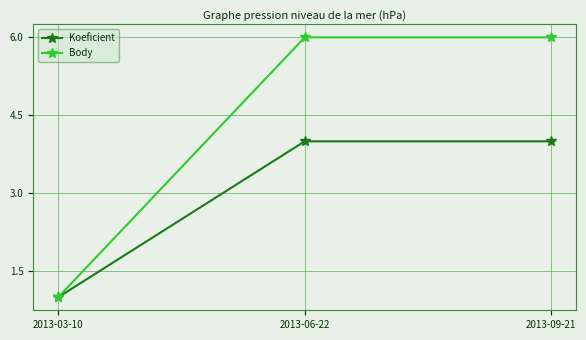

Which series has the largest range (max minus min)?

Body